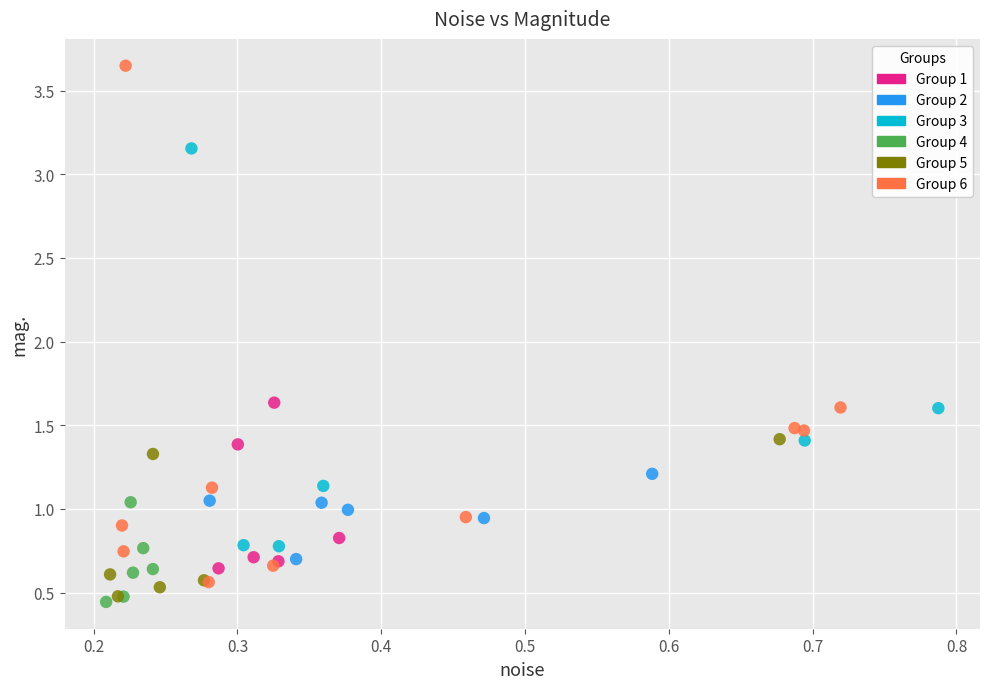

Which series contains the highest Y value?

Group 6